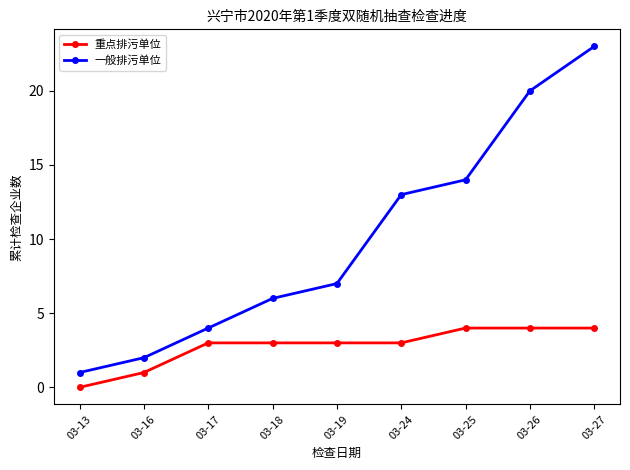

True or false: 一般排污单位 and 重点排污单位 intersect in this chart.

False